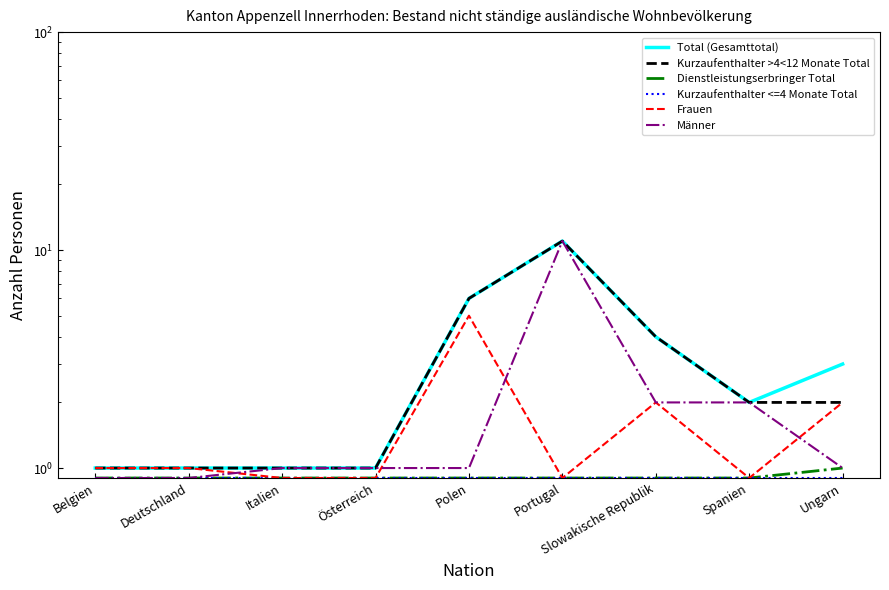

Between Italien and Österreich, which series saw the biggest shift?

Total (Gesamttotal)